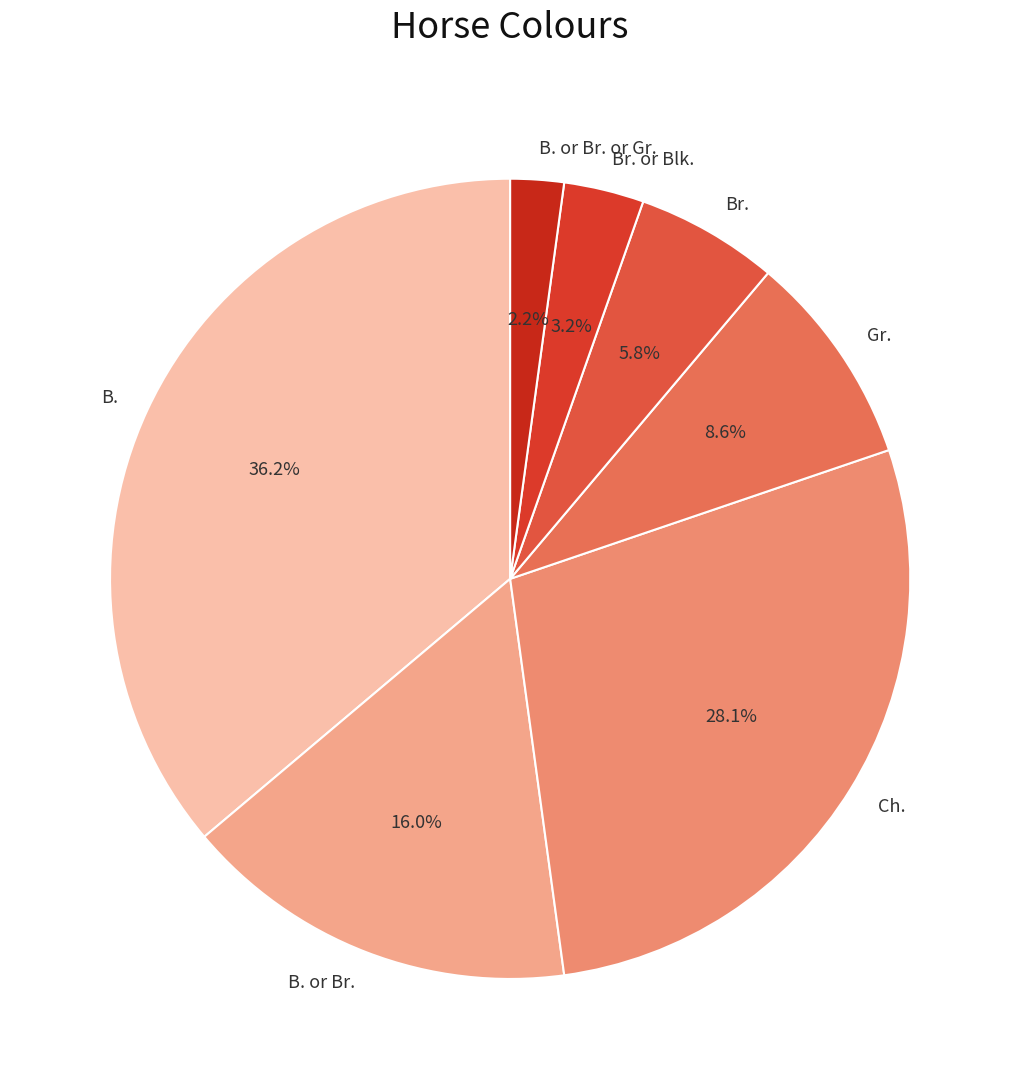

Is the sum of Ch. and Br. greater than half?

No